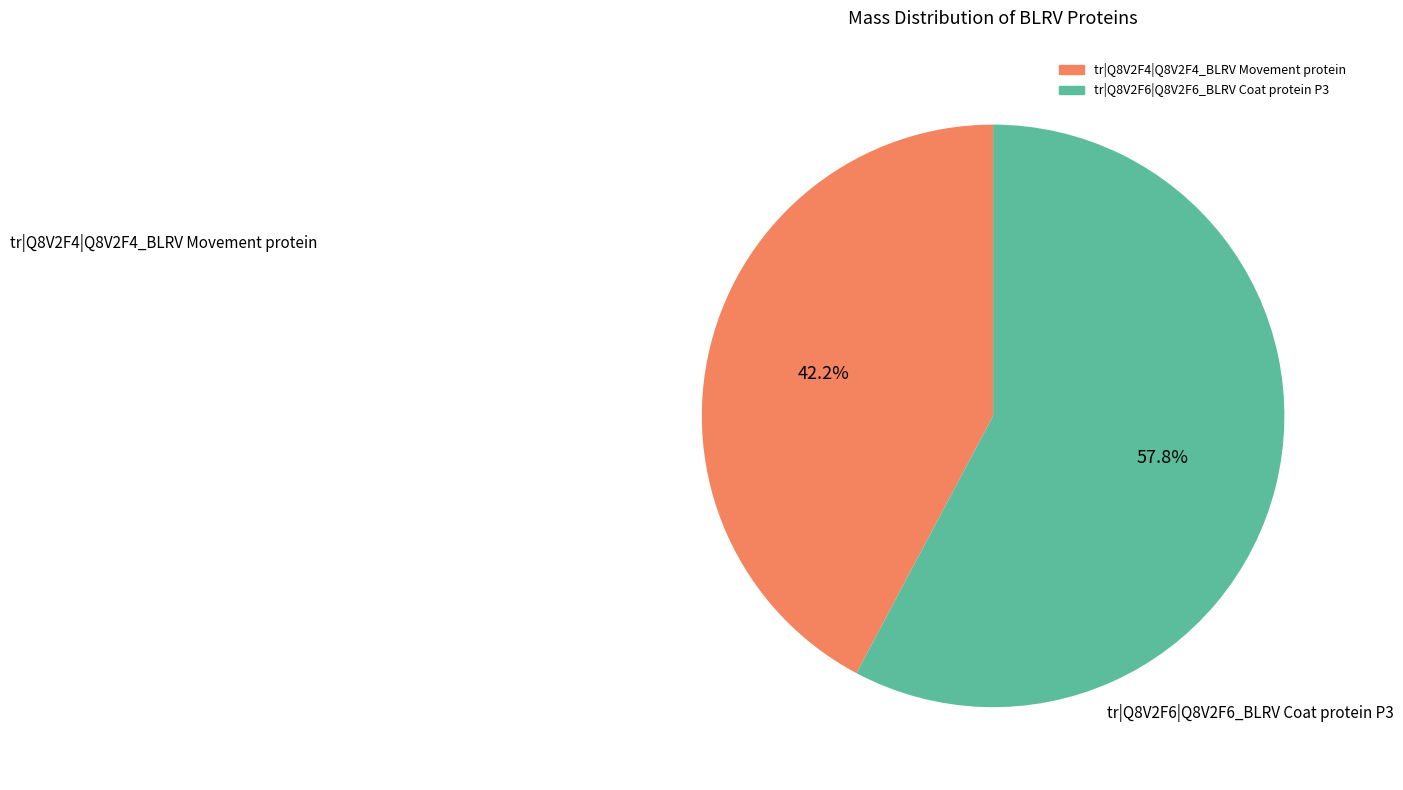

What is the largest slice in the pie chart?

tr|Q8V2F6|Q8V2F6_BLRV Coat protein P3